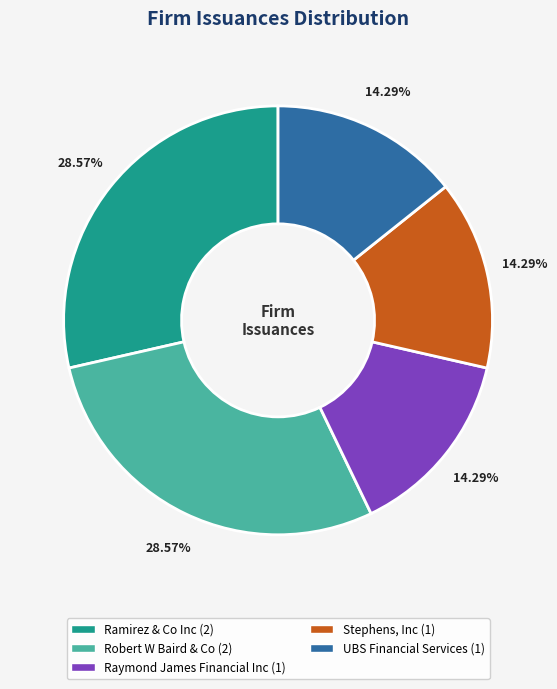

What percentage is the Ramirez & Co Inc slice, to the nearest percent?

29%